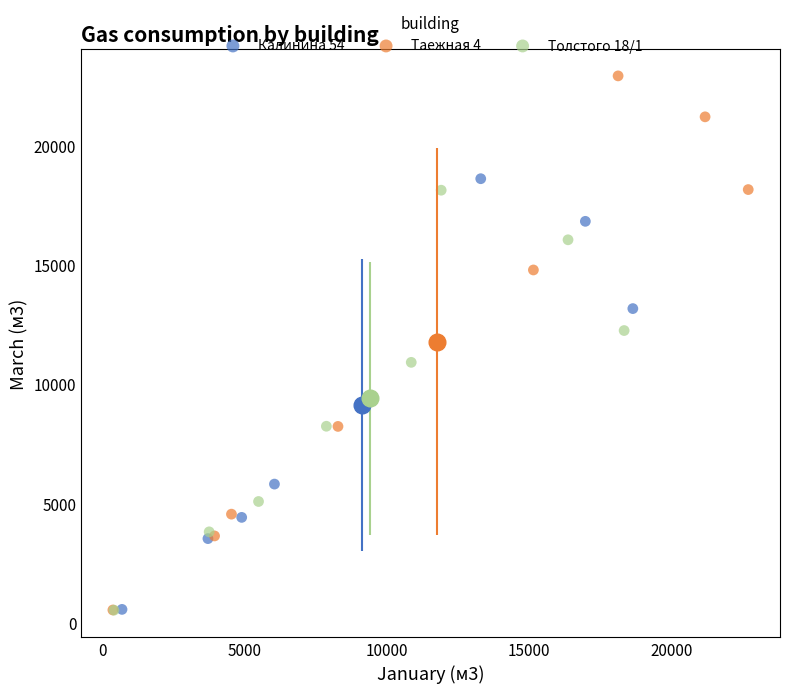

Which series contains the highest Y value?

Таежная 4